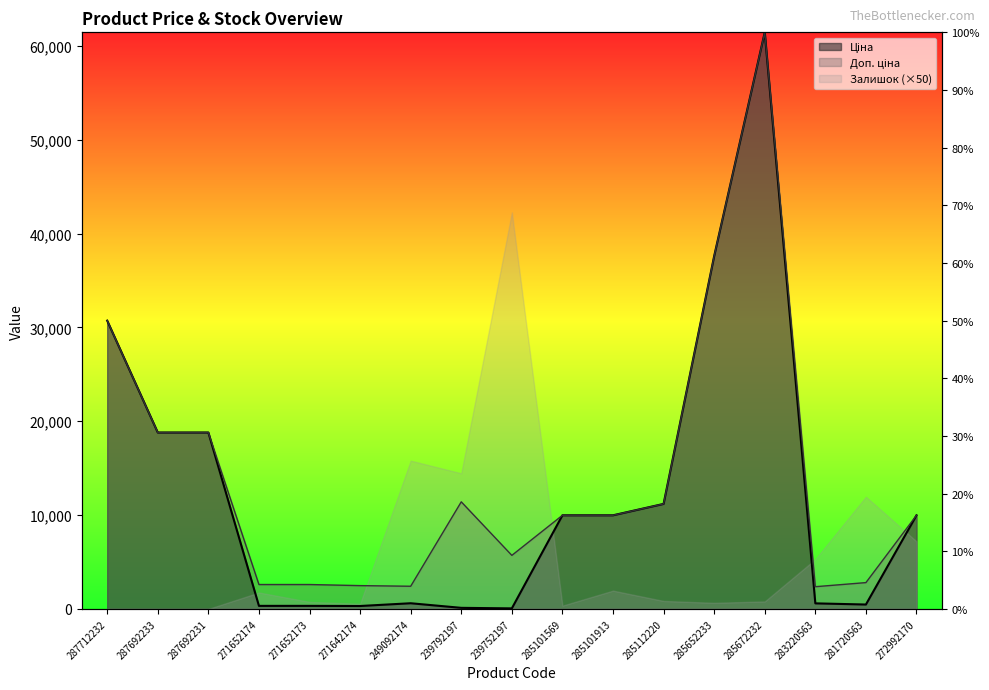

At which category is the sum across all series the highest?

285672232